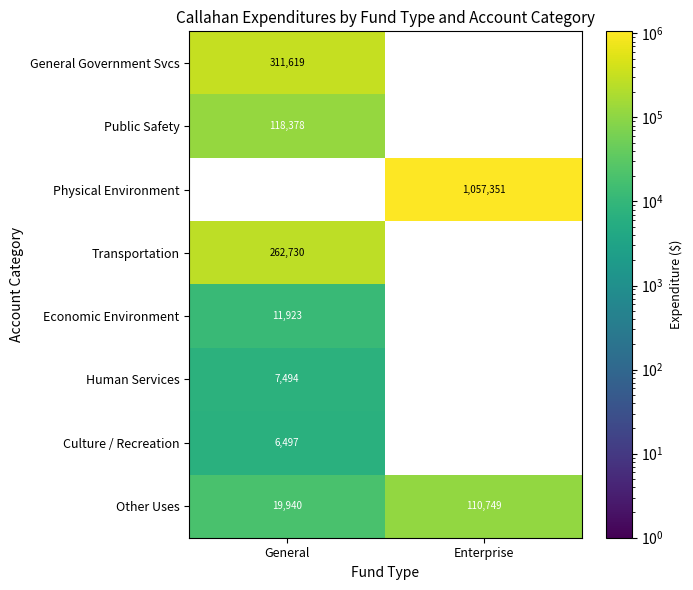

True or false: Public Safety has a value of 118378 at General.

True